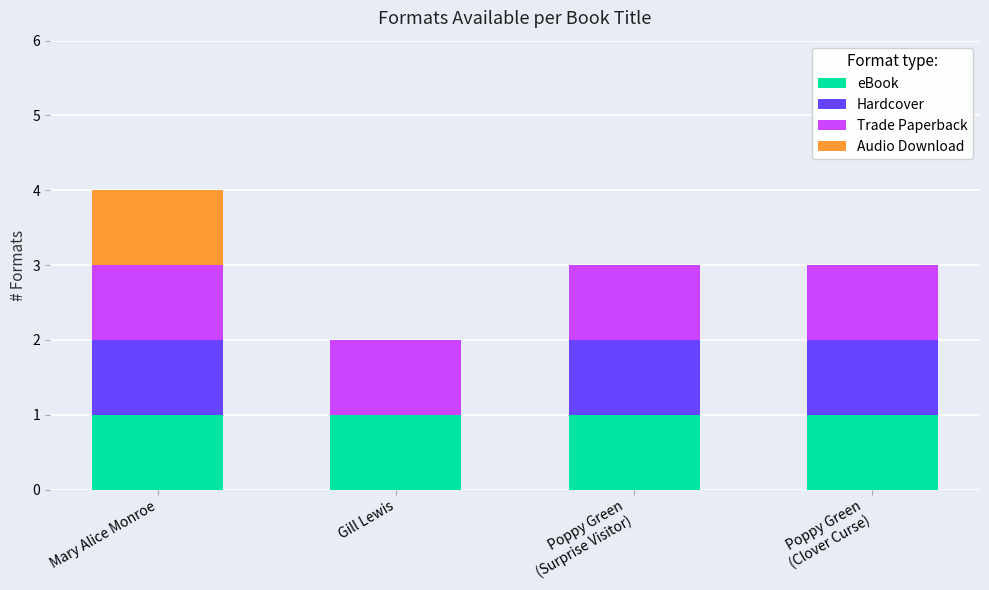

What is the total value across all series at Poppy Green
(Clover Curse)?

3